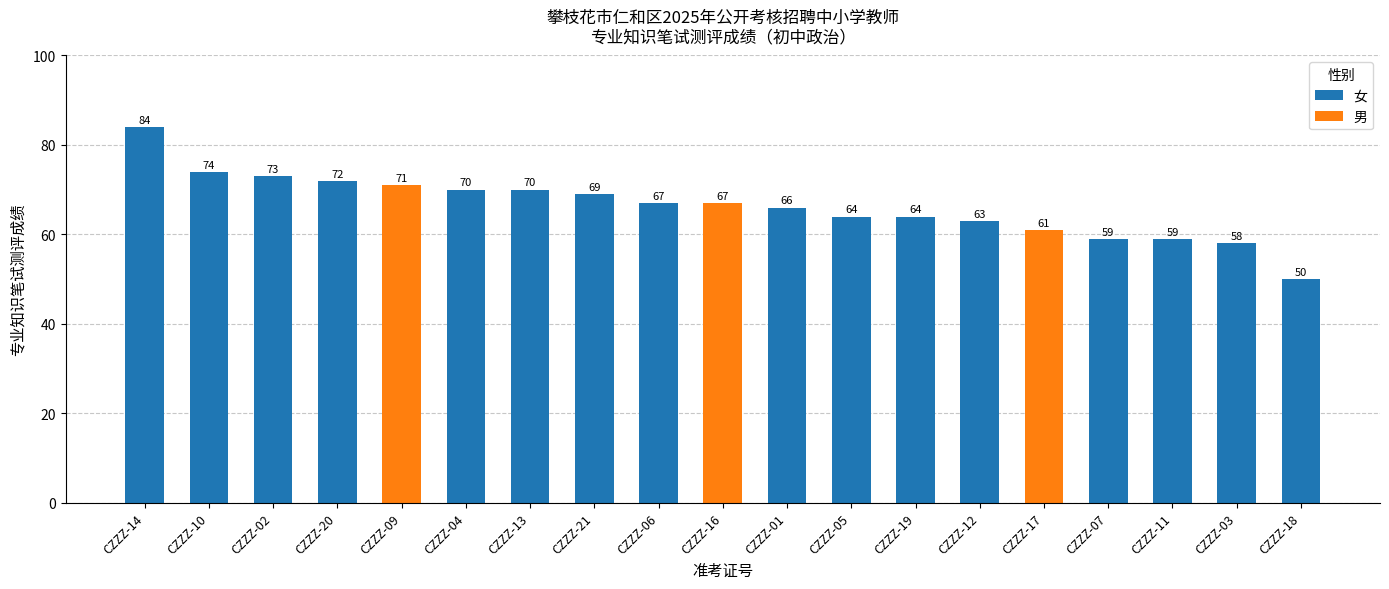

Which has a higher value, CZZZ-18 or CZZZ-10?

CZZZ-10